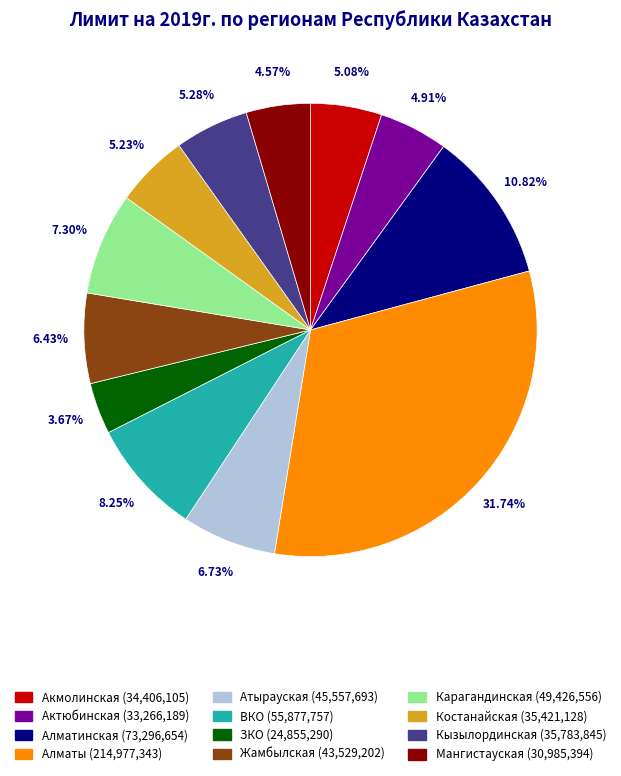

Which slice is the largest?

Алматы